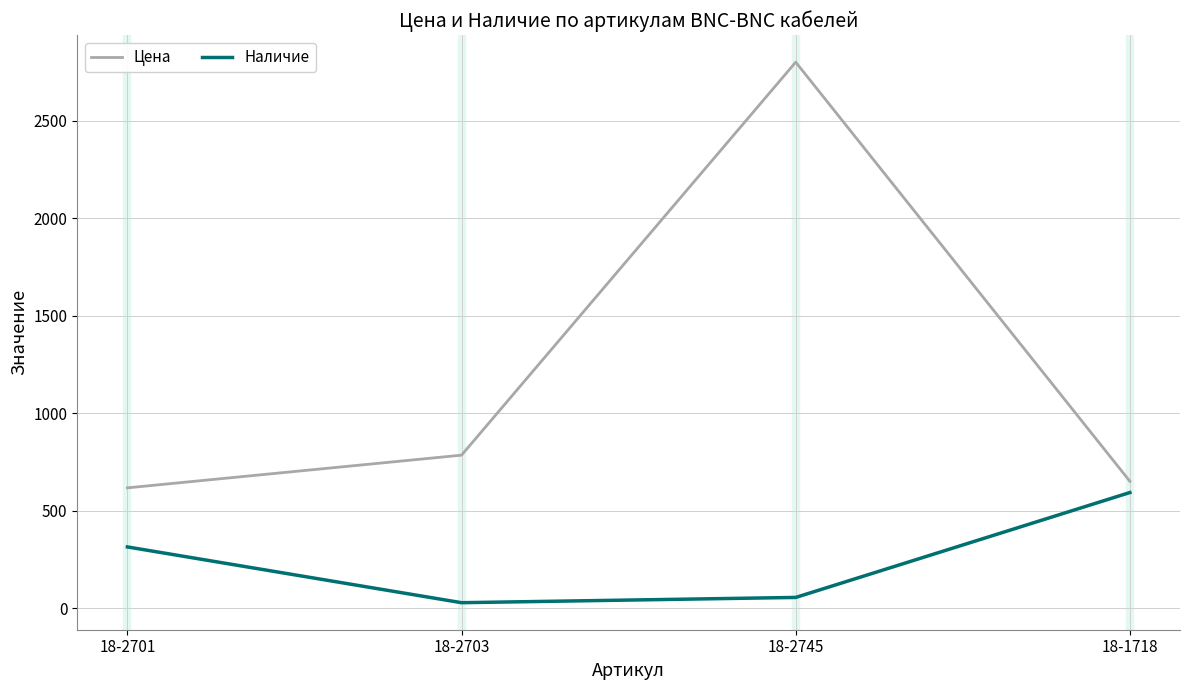

What is the difference between the Наличие values at 18-2745 and 18-2701?

259.0